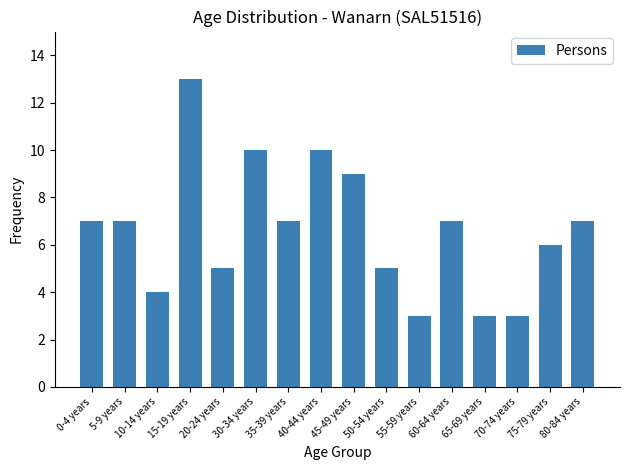

Reading left to right, list all the values displayed in this chart.

7	7	4	13	5	10	7	10	9	5	3	7	3	3	6	7